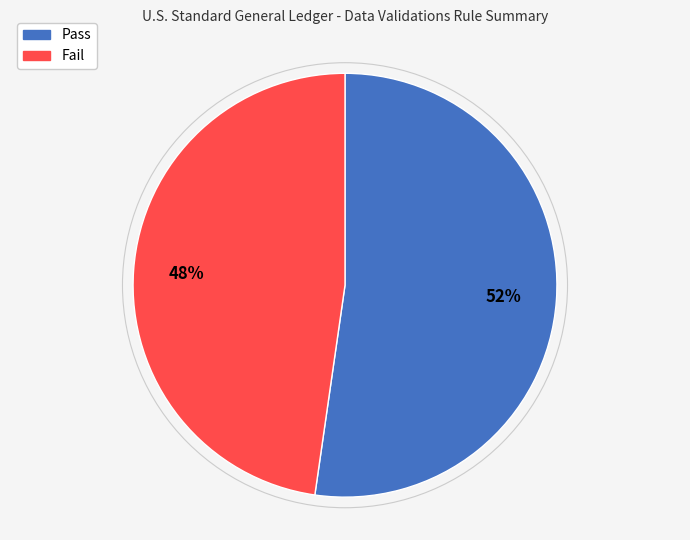

Combined, do Fail and Pass account for over 50%?

Yes